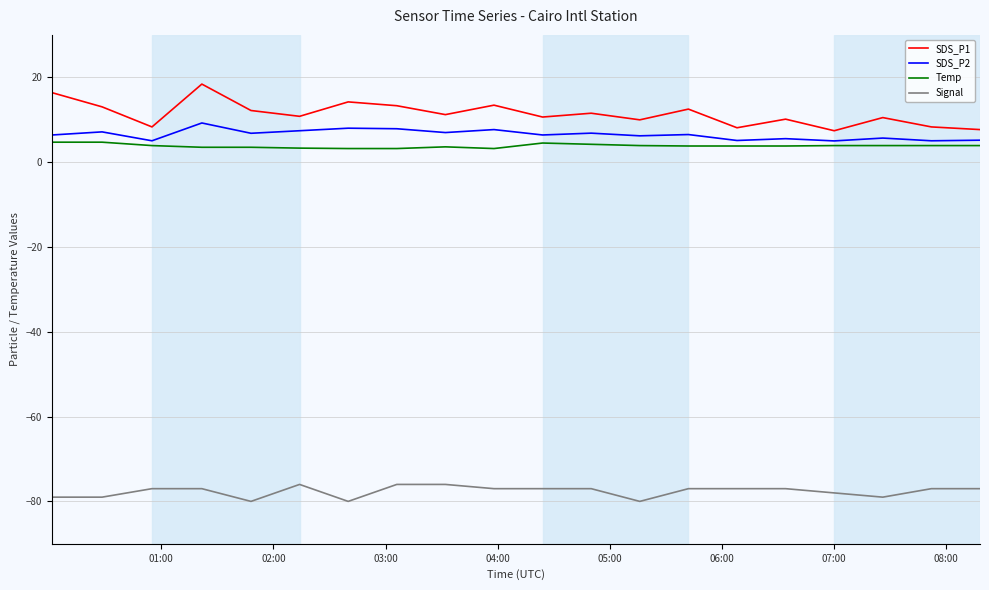

What is the minimum value shown in the chart?

-80.0